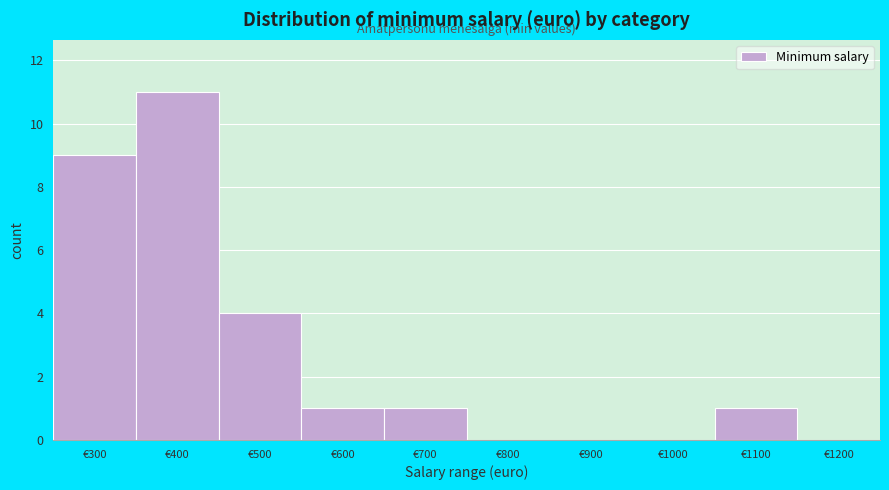

Reading left to right, list all the values displayed in this chart.

€300=9	€400=11	€500=4	€600=1	€700=1	€800=0	€900=0	€1000=0	€1100=1	€1200=0